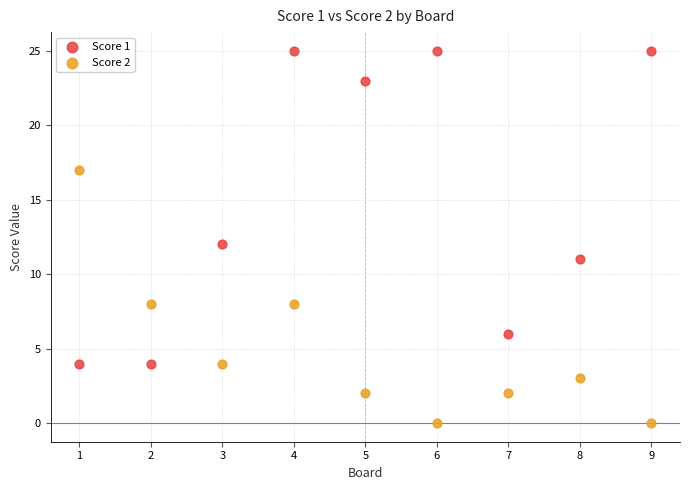

Which series contains the lowest Y value?

Score 2